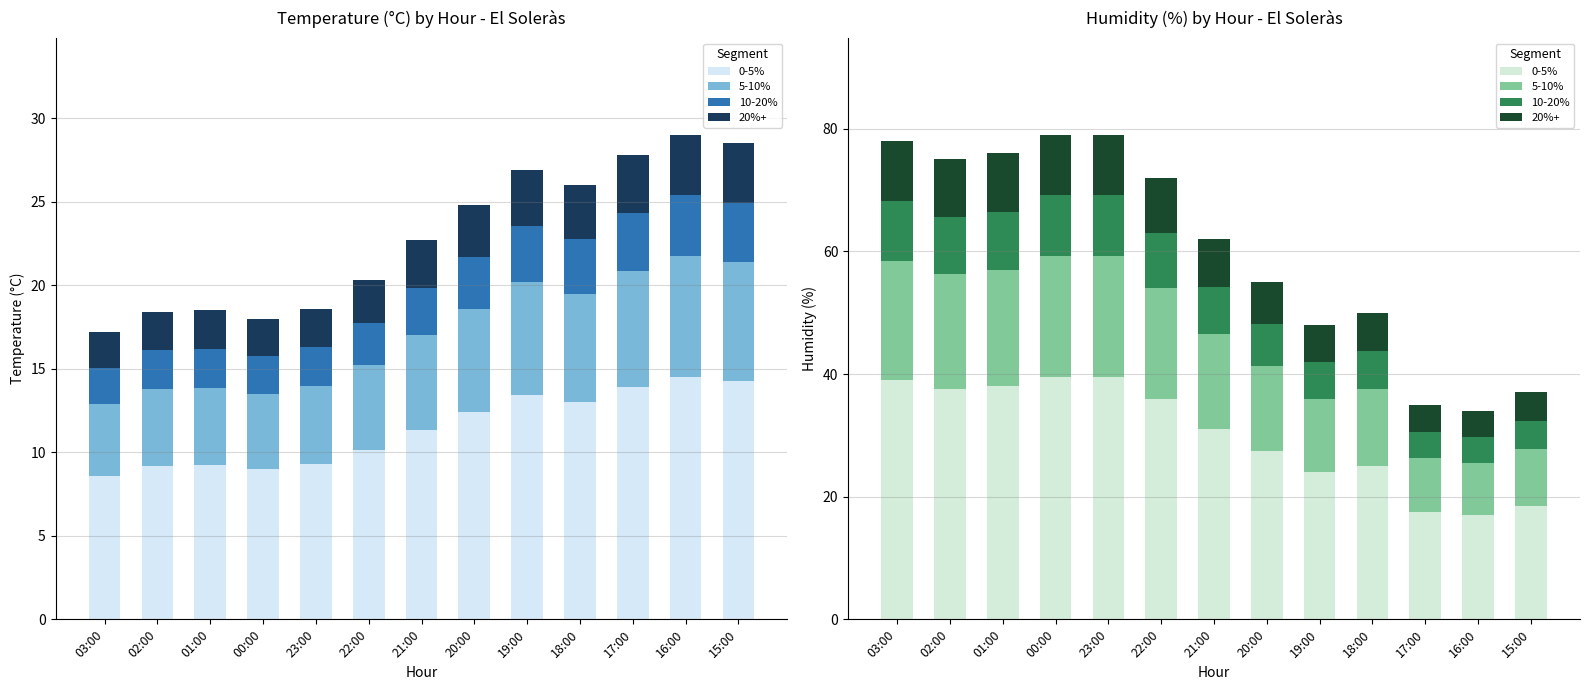

At which label is 10-20% closest to 7?

20:00